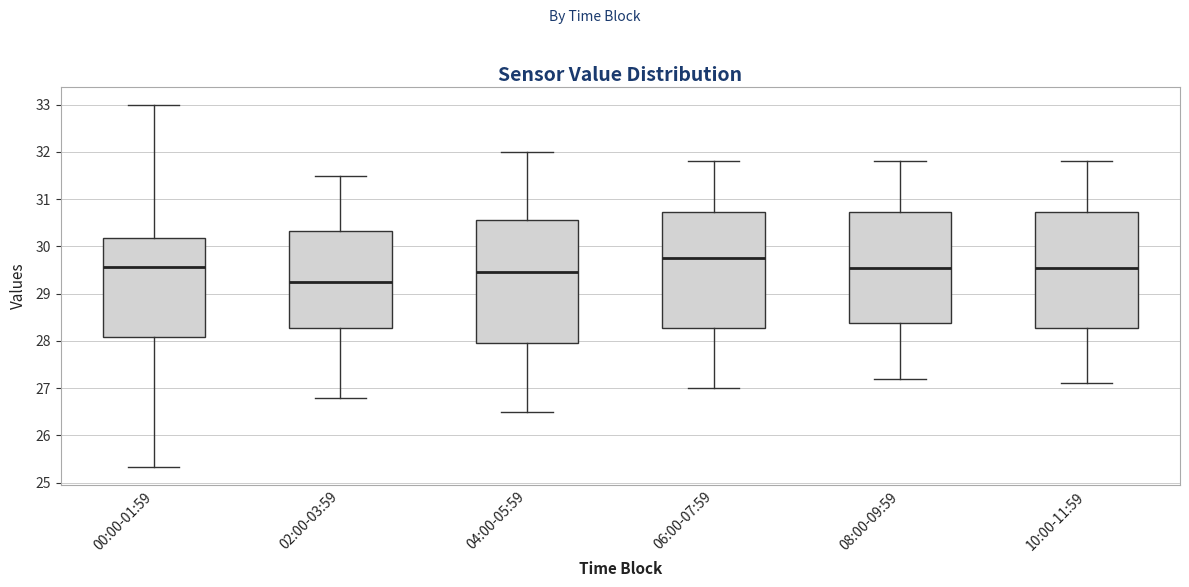

Comparing the boxes themselves (not the whiskers), which one is the tallest?

04:00-05:59